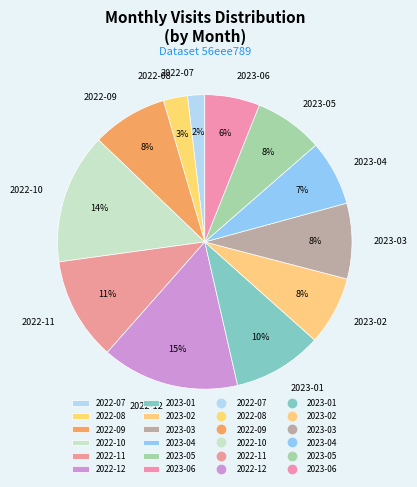

Combined, do 2023-01 and 2022-08 account for over 50%?

No